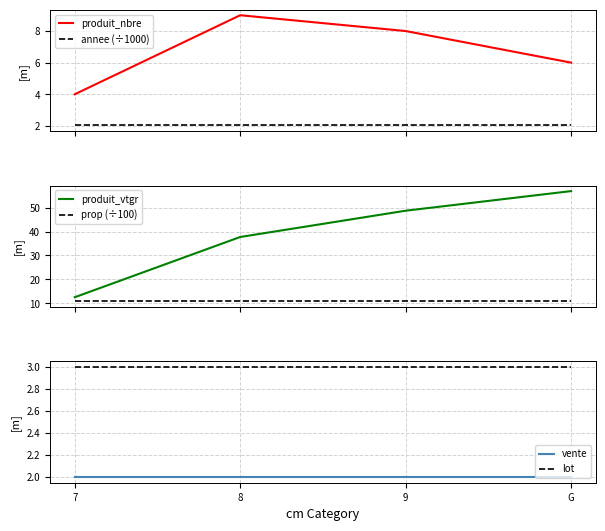

What position from the left is 7?

1